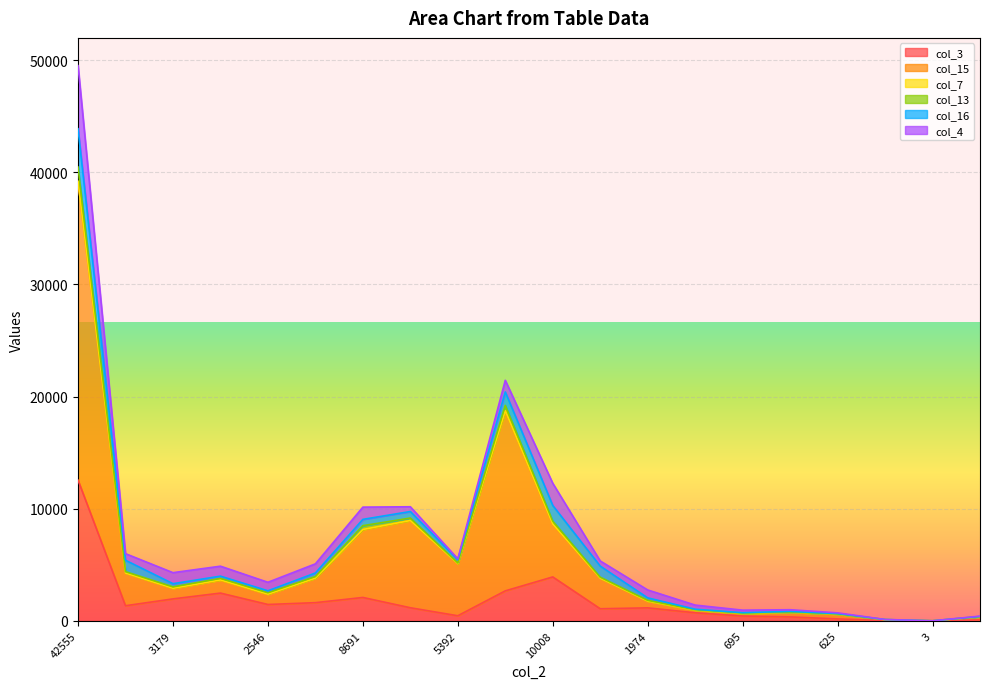

What is the sum of the col_3 values at 4121 and 625?

1789